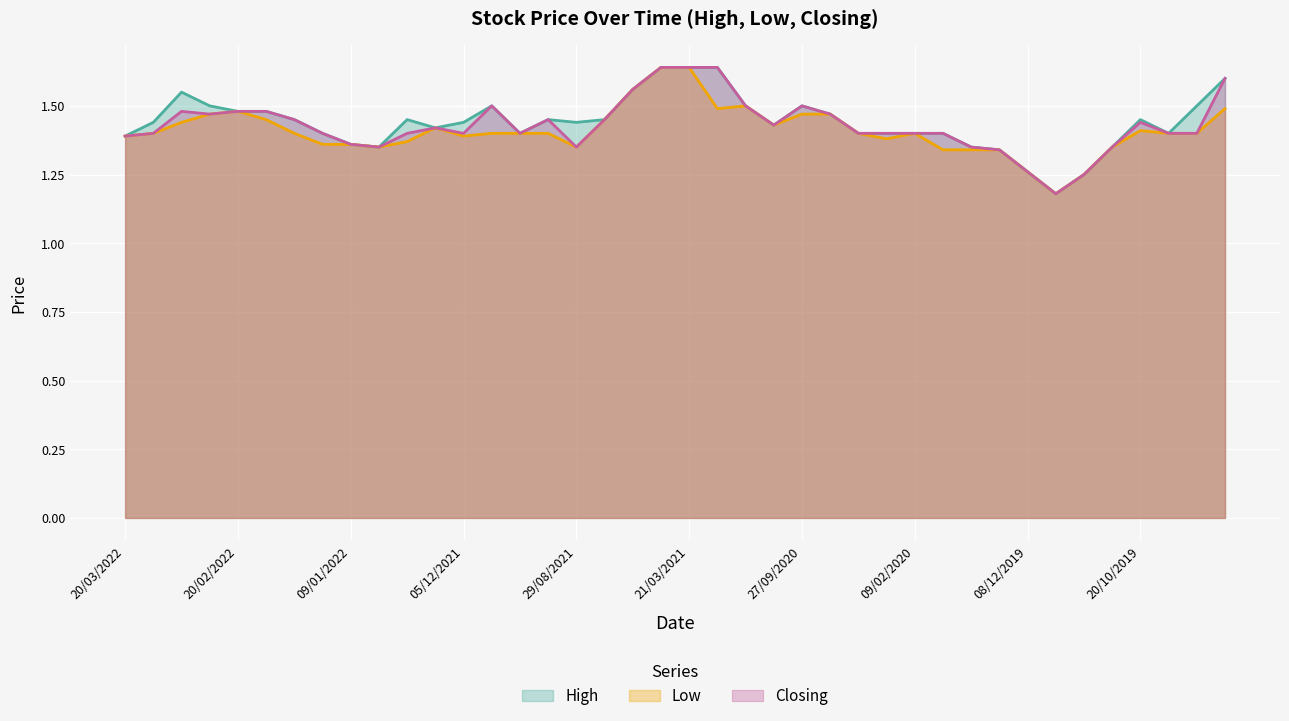

Which series has the widest spread of values?

High